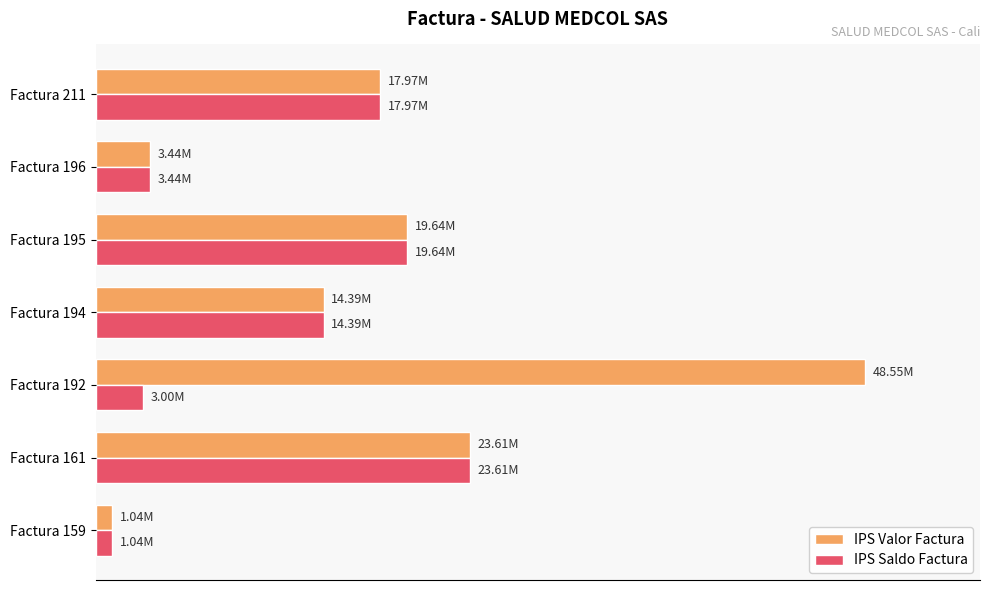

What are all the series names shown in the legend?

IPS Valor Factura, IPS Saldo Factura